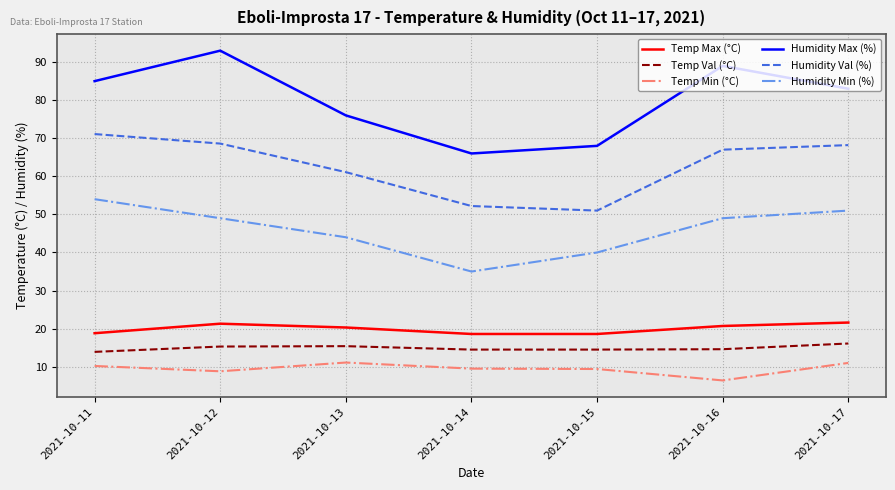

Count the Temp Max (°C) values in the range 18 to 21.

5